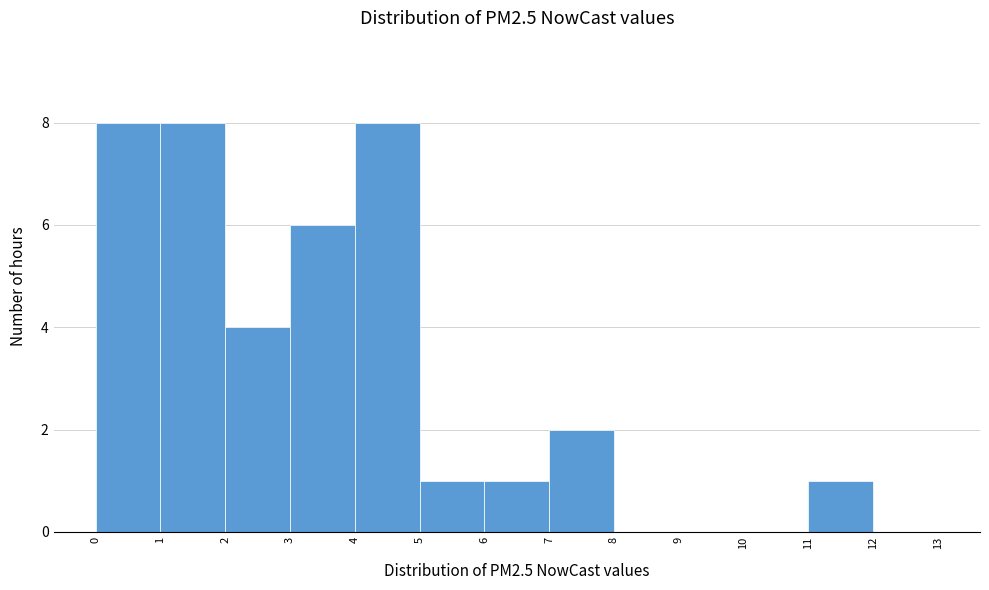

What is the height of the bar covering 6 to 7 on the x-axis? The values are not printed on the chart, so give them approximately, as read against the axis.

1